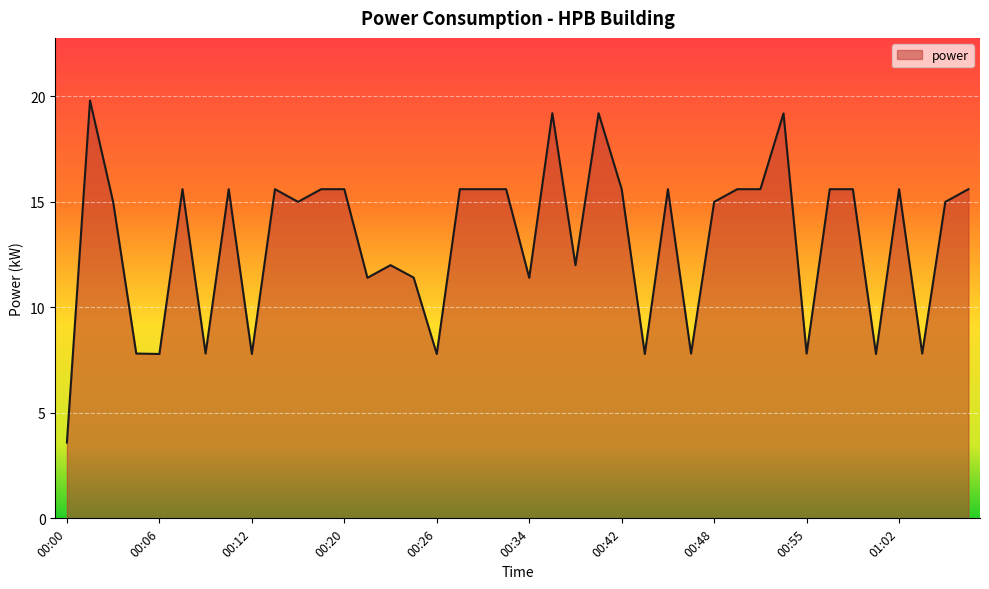

What is the minimum value shown in the chart?

3.6